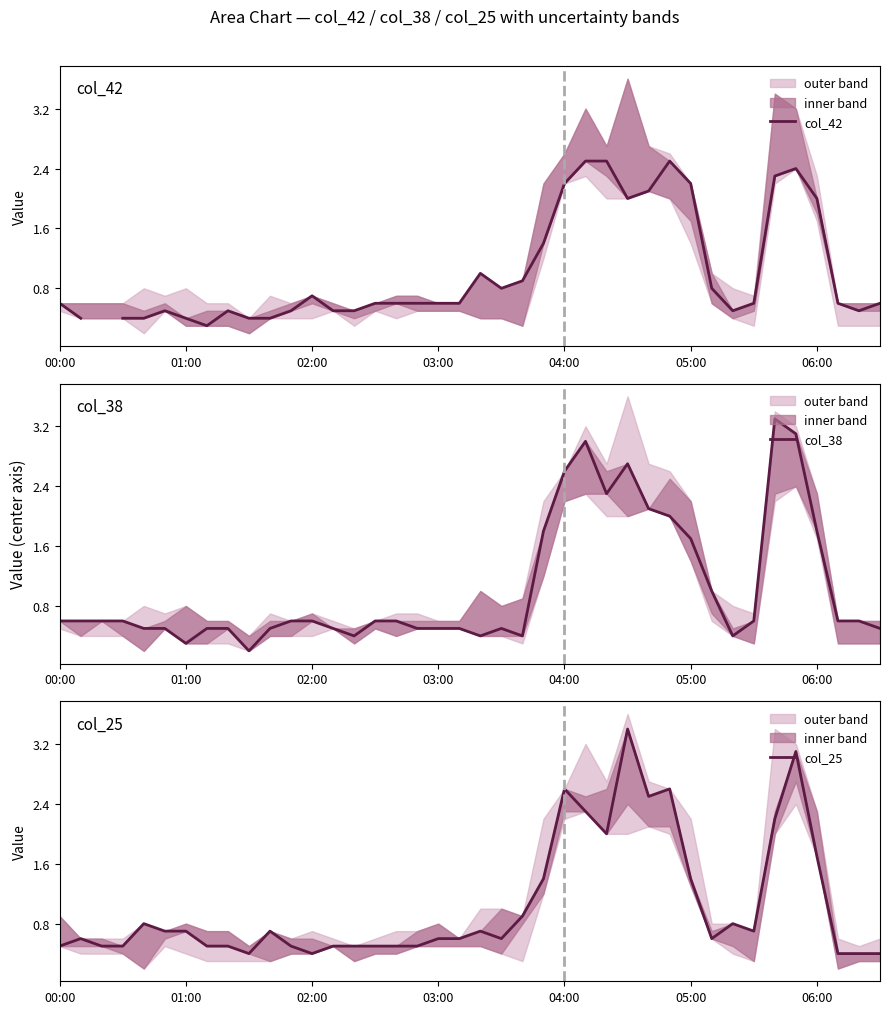

At which category does col_38 reach its first local peak?

21